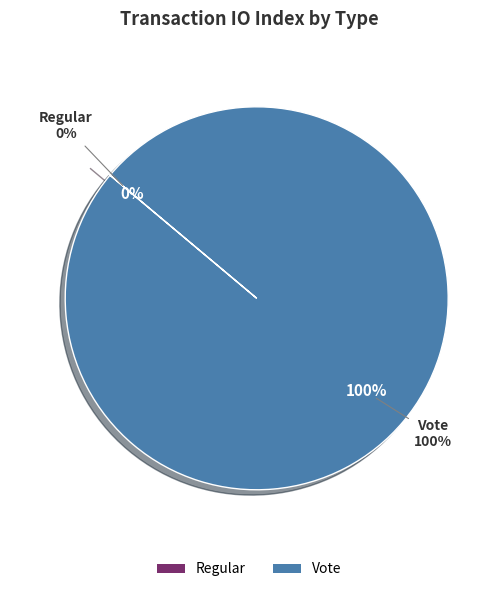

Is it true that Vote is 89% of the pie?

False